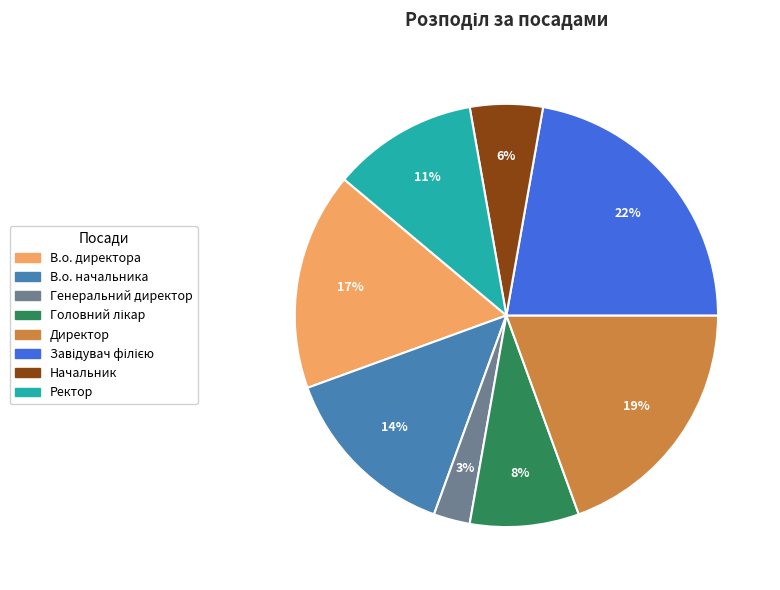

To the nearest percent, what portion does В.о. директора represent?

17%